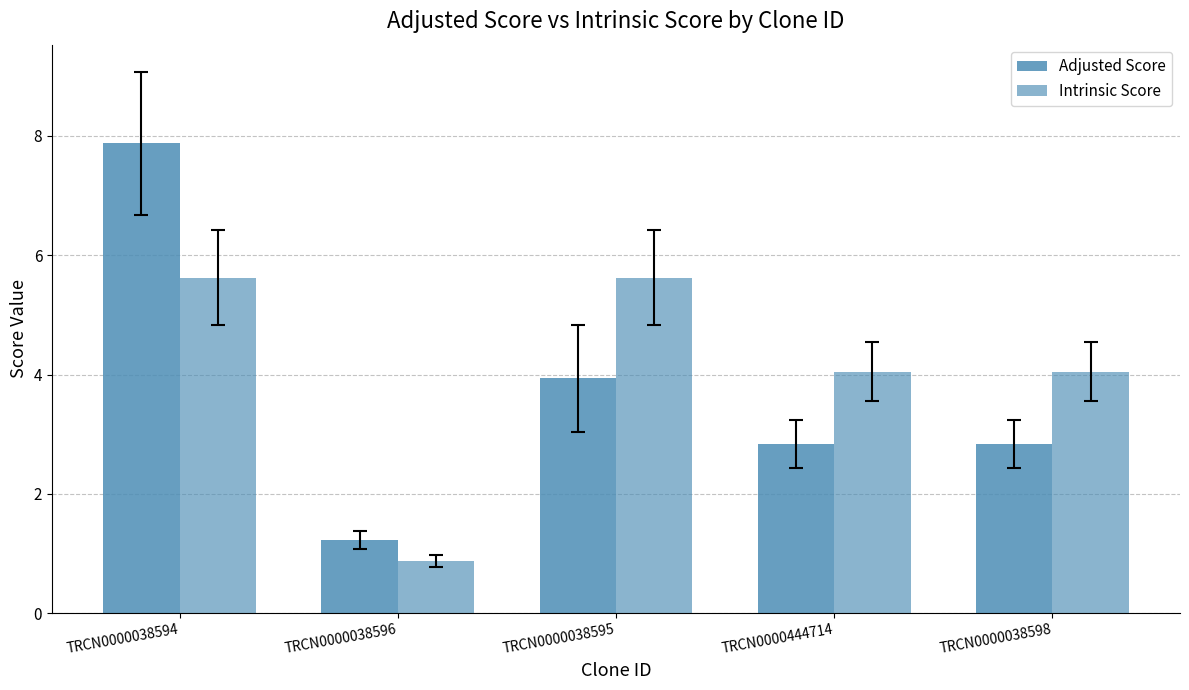

How many bars are there in total?

10